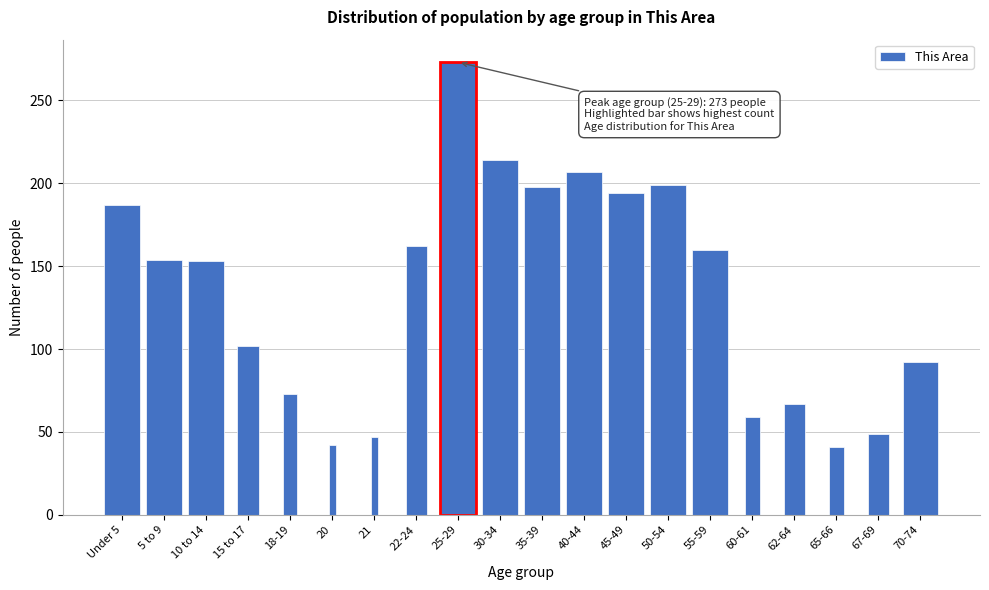

Is it true that the value at 65-66 is 41?

True